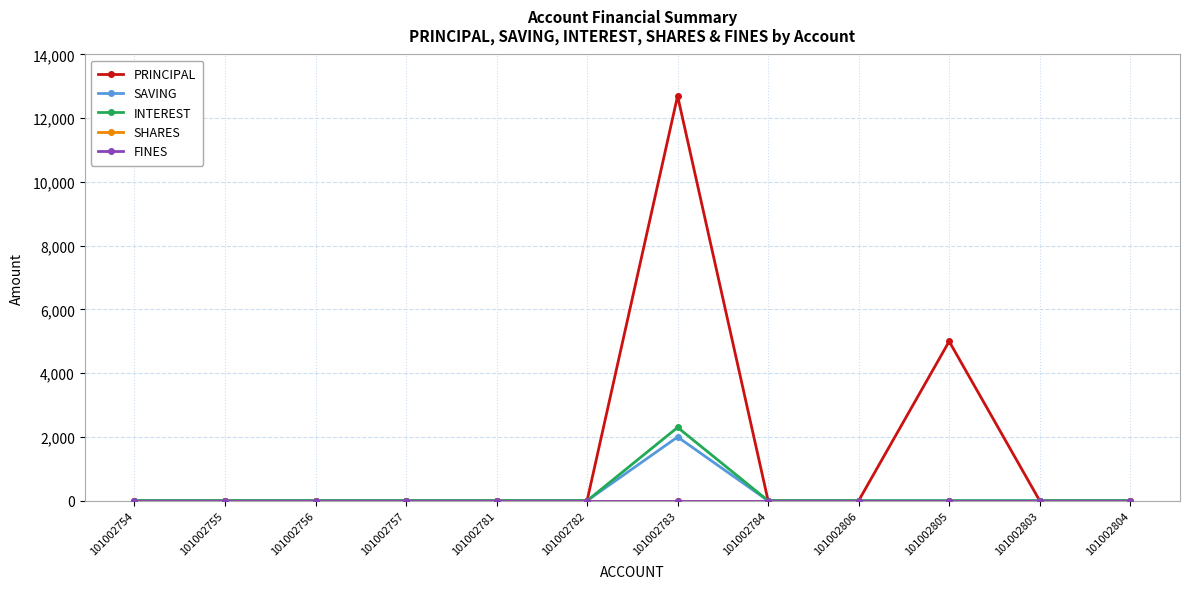

Does the chart have visible grid lines?

Yes